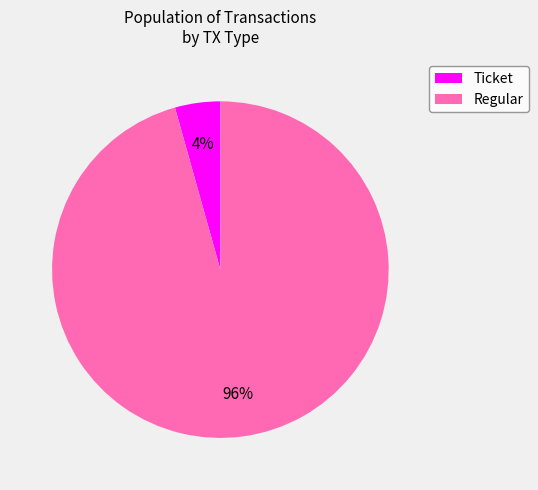

Which slice represents more than half of the pie?

Regular